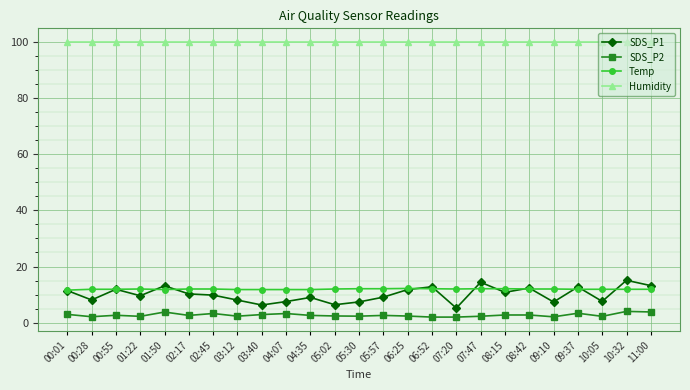

True or false: SDS_P2 has more than 2 points higher than both neighbors.

True